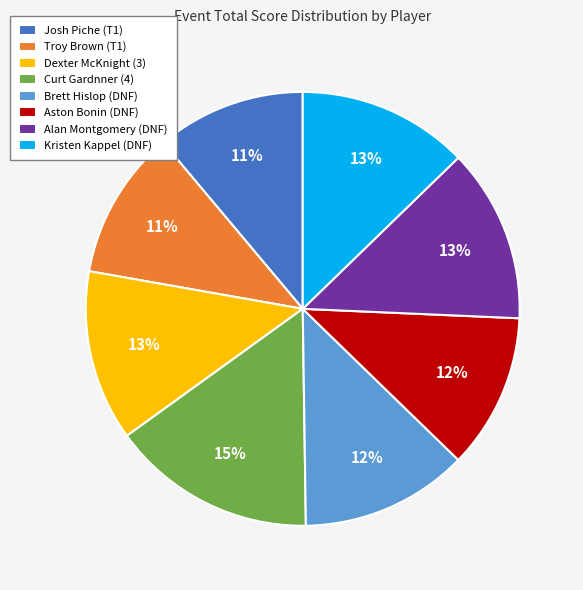

To the nearest percent, what percentage of the pie is Troy Brown (T1)?

11%